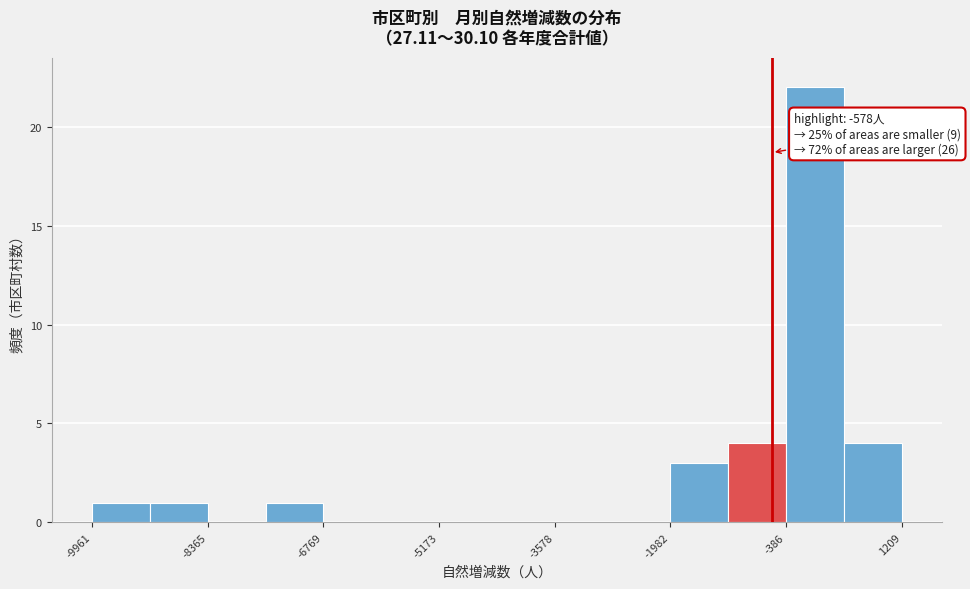

Read against the x-axis, roughly where is the centre of the tallest bar?

0